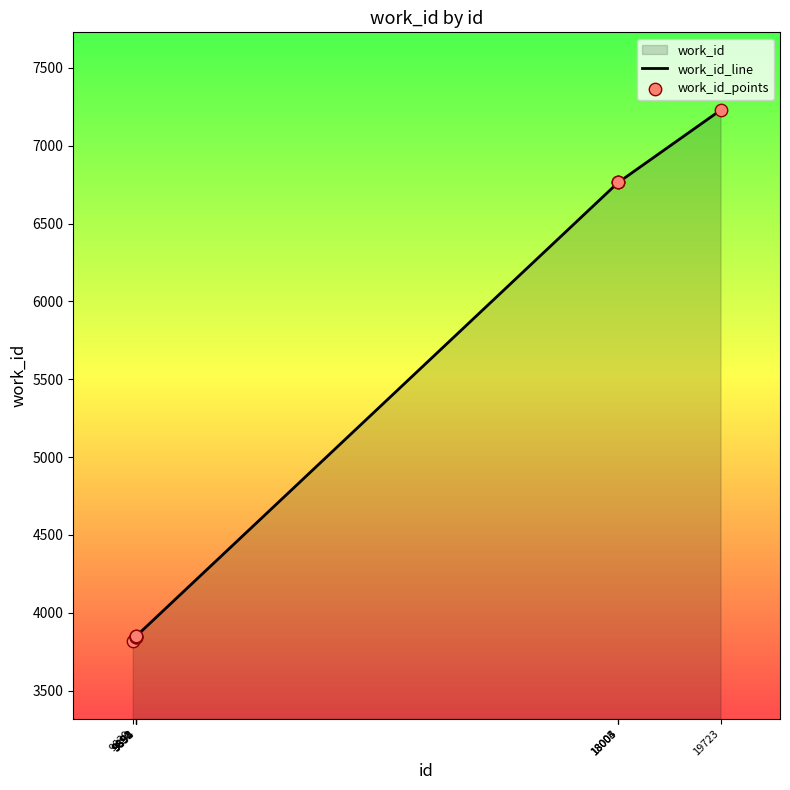

What is the maximum value shown in the chart?

7229